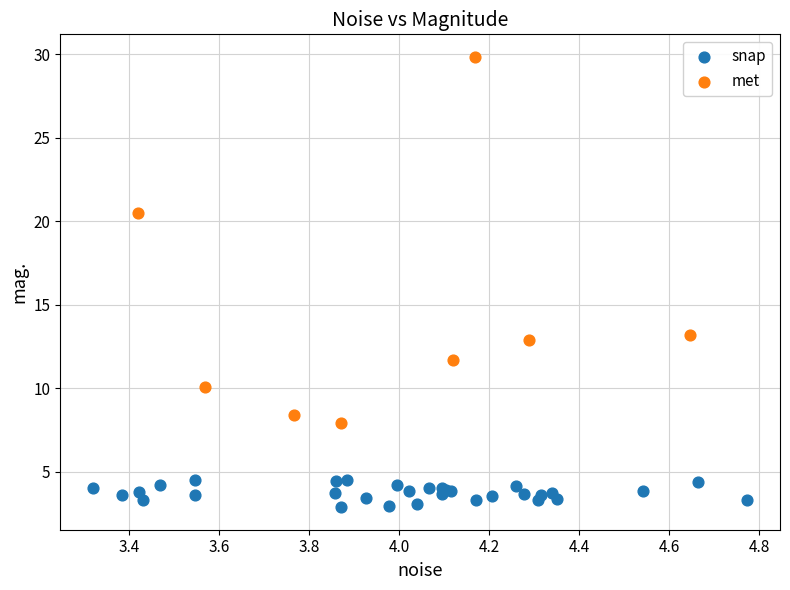

Which series has the widest spread of Y values?

met